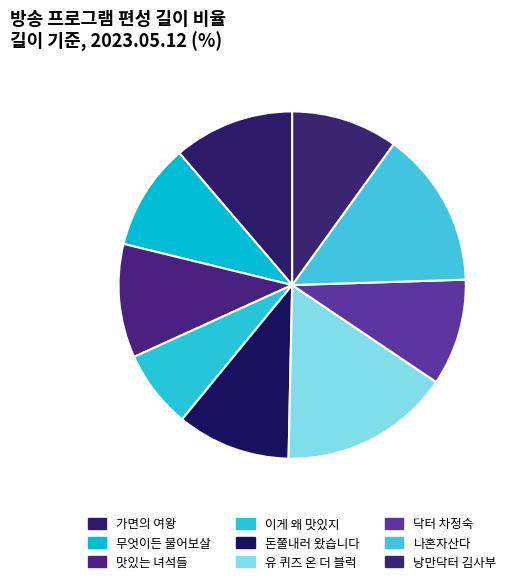

True or false: 이게 왜 맛있지 accounts for 7% of the total.

True